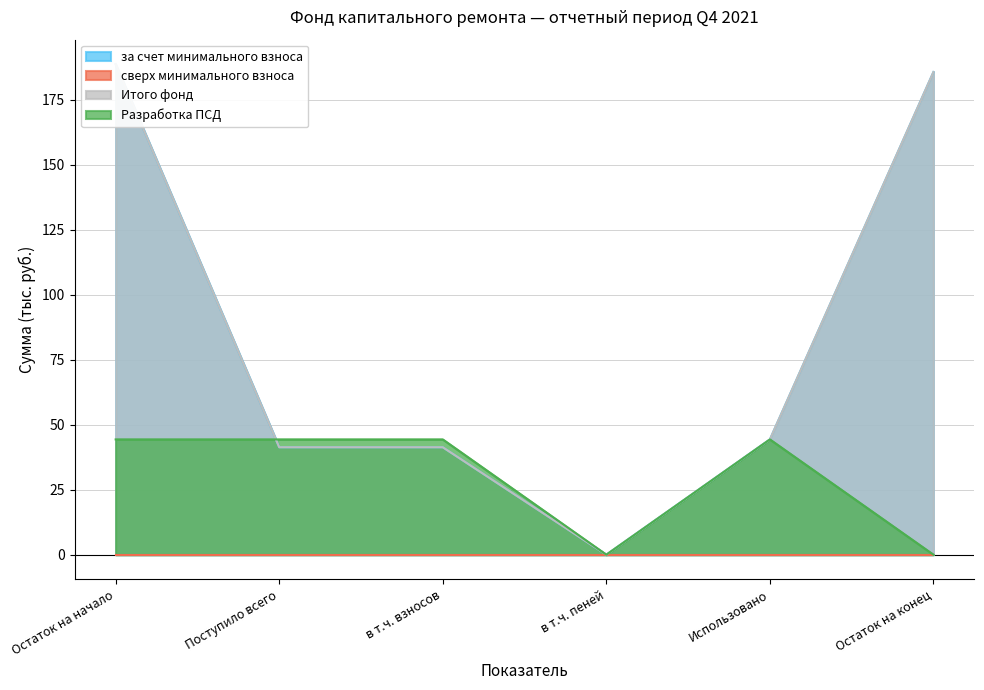

What is the average value of the Разработка ПСД series?

29.5